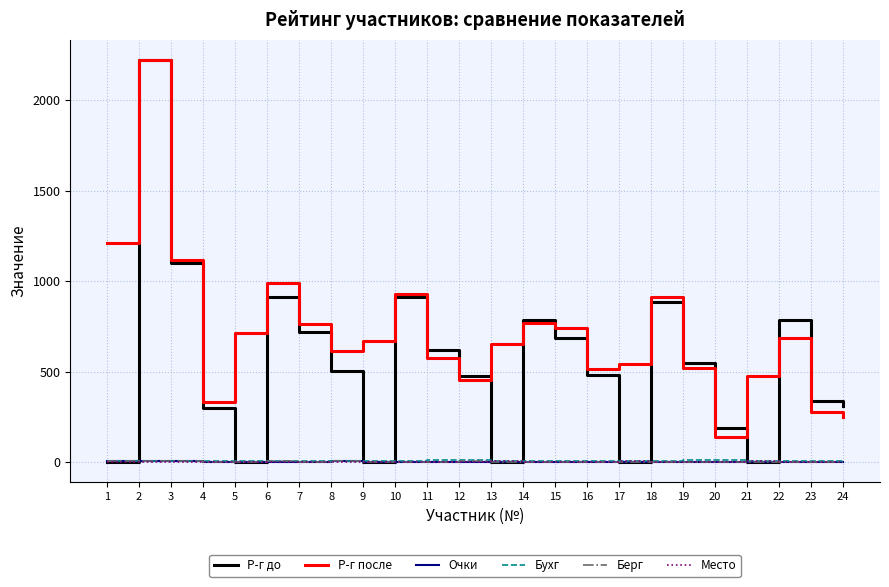

What is the maximum value shown in the chart?

2222